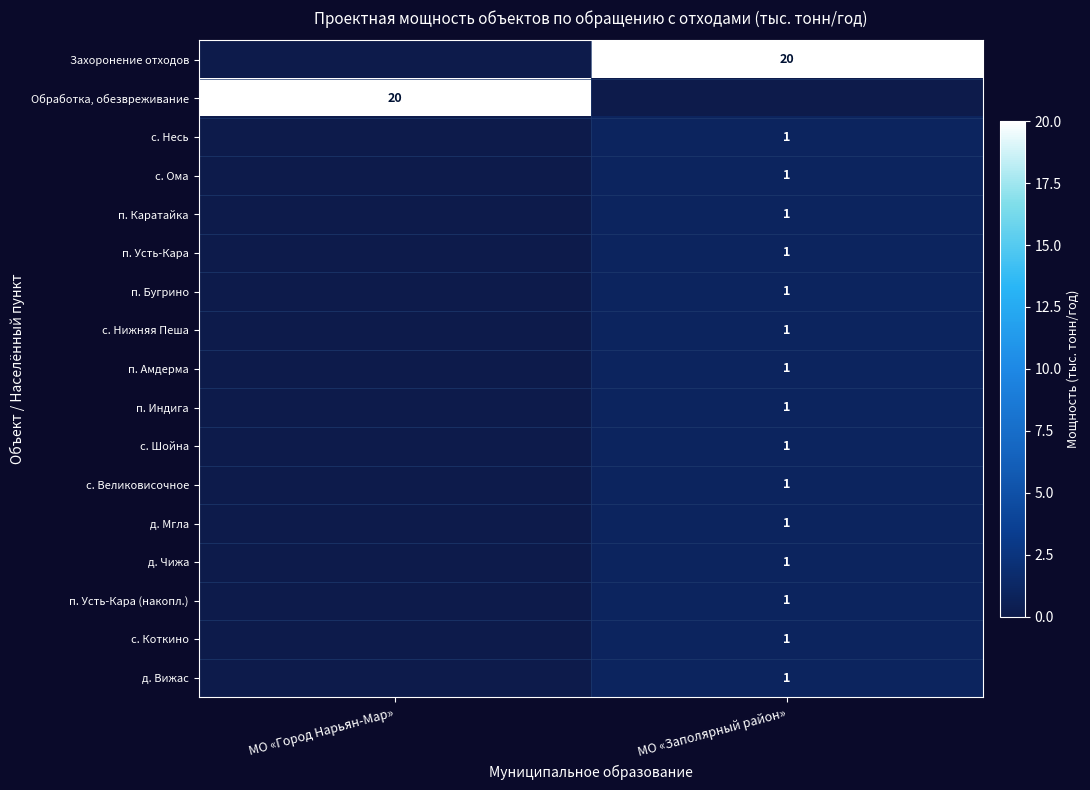

What is the spread (max minus min) of values at МО «Город Нарьян-Мар»?

20